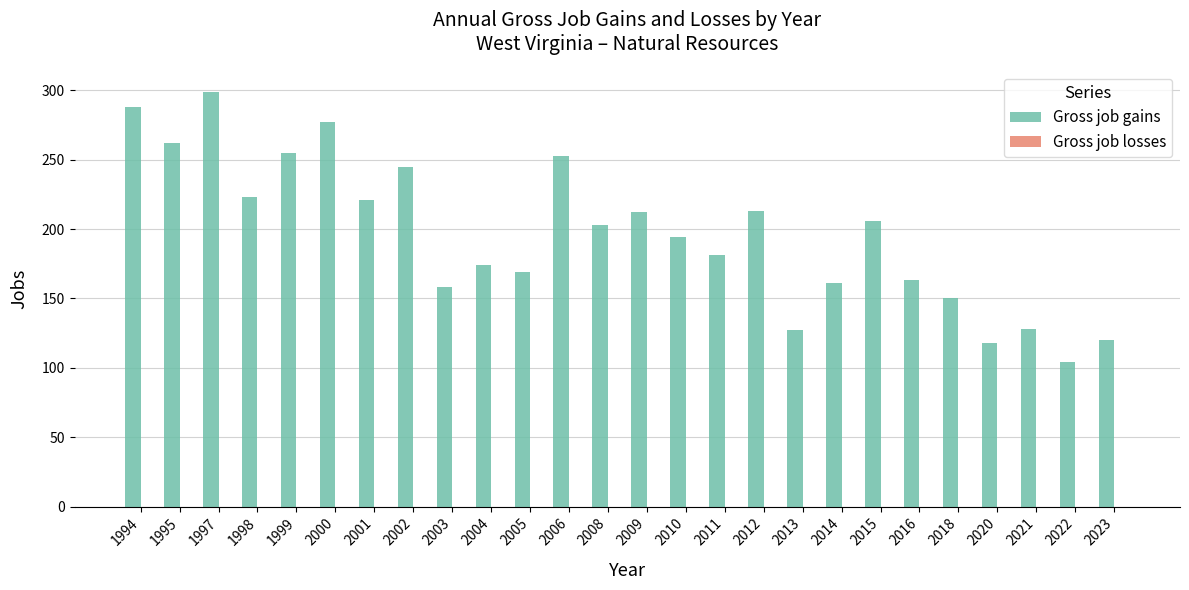

Between 2002 and 2009, which is larger?

2002